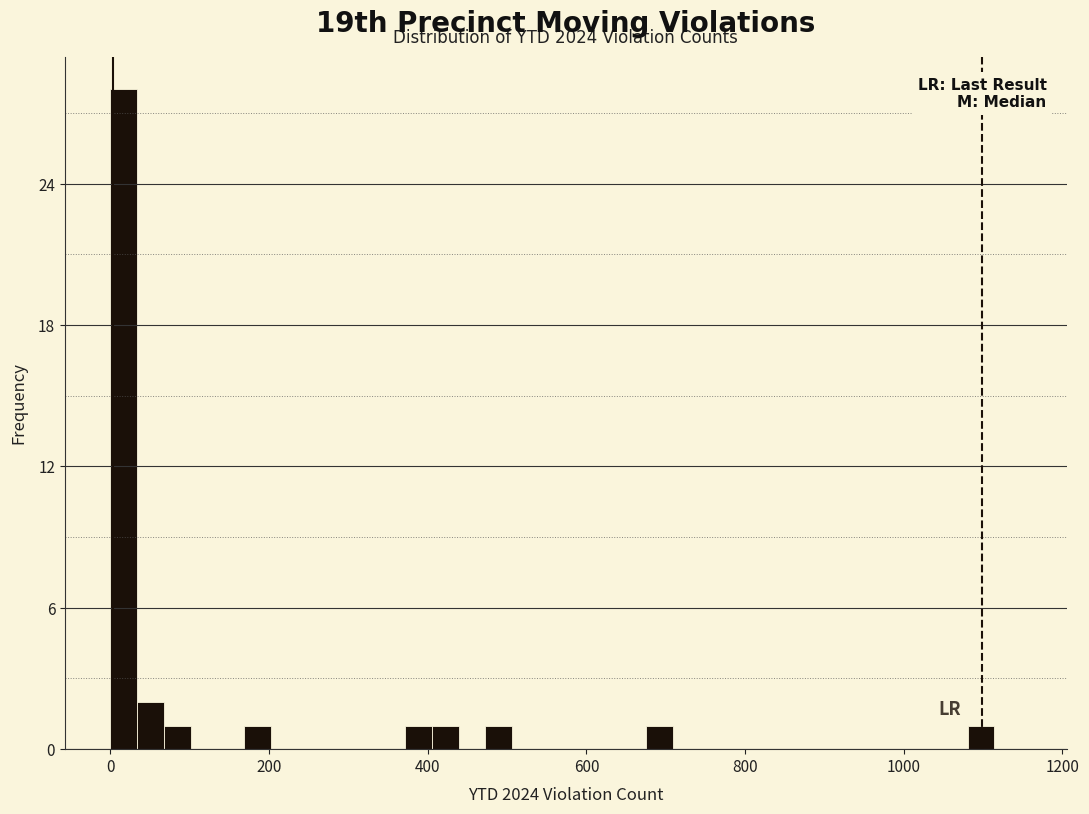

Around what value on the x-axis is the tallest bar? Give the approximate position of its centre, as read against the axis.

20